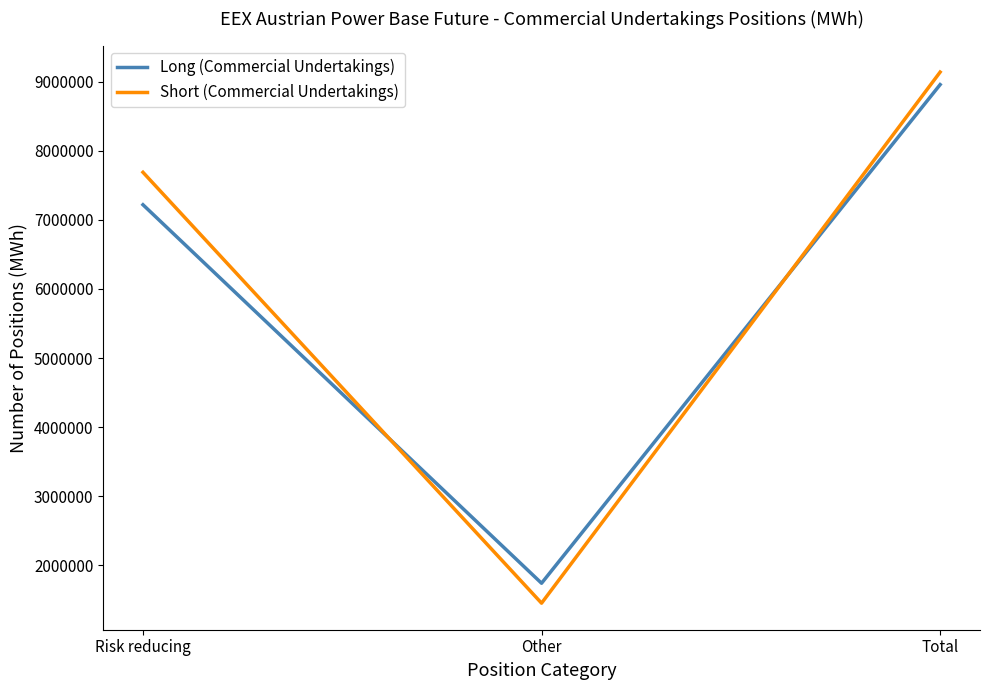

Which series has the widest spread of values?

Short (Commercial Undertakings)